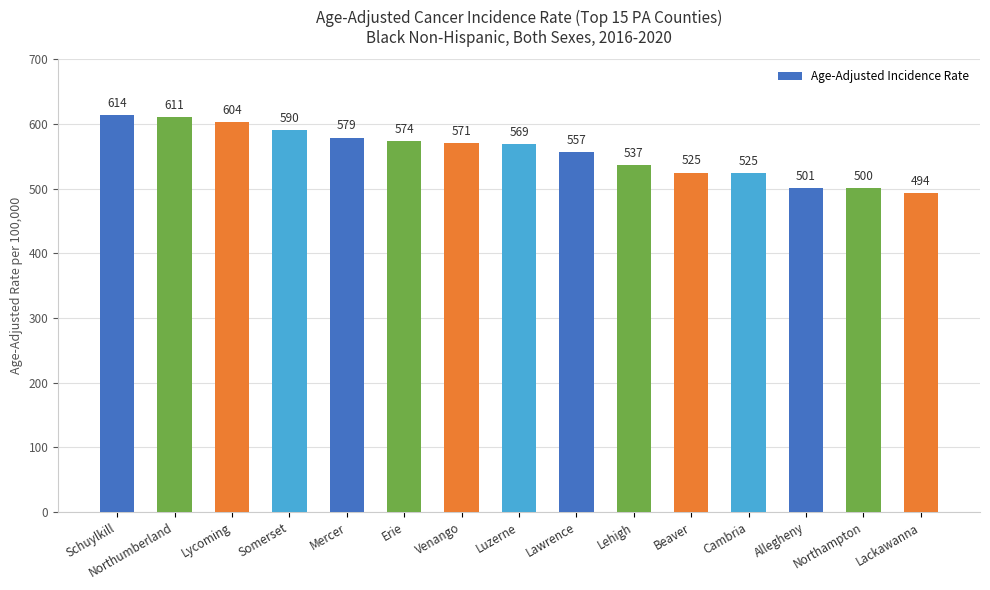

What is the sum of all values?

8350.3